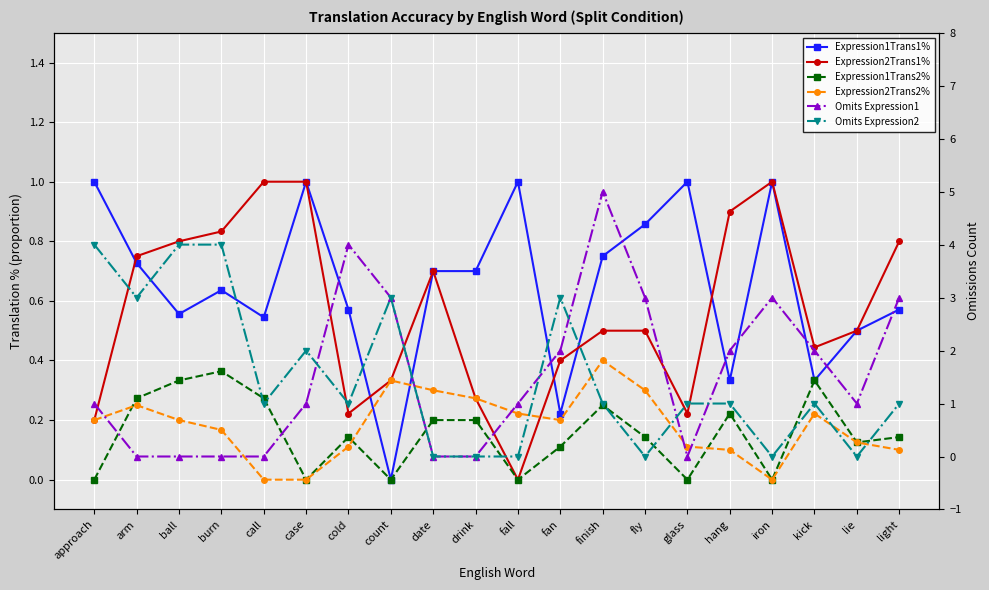

Count the Expression1Trans2% values in the range 0 to 1.

20